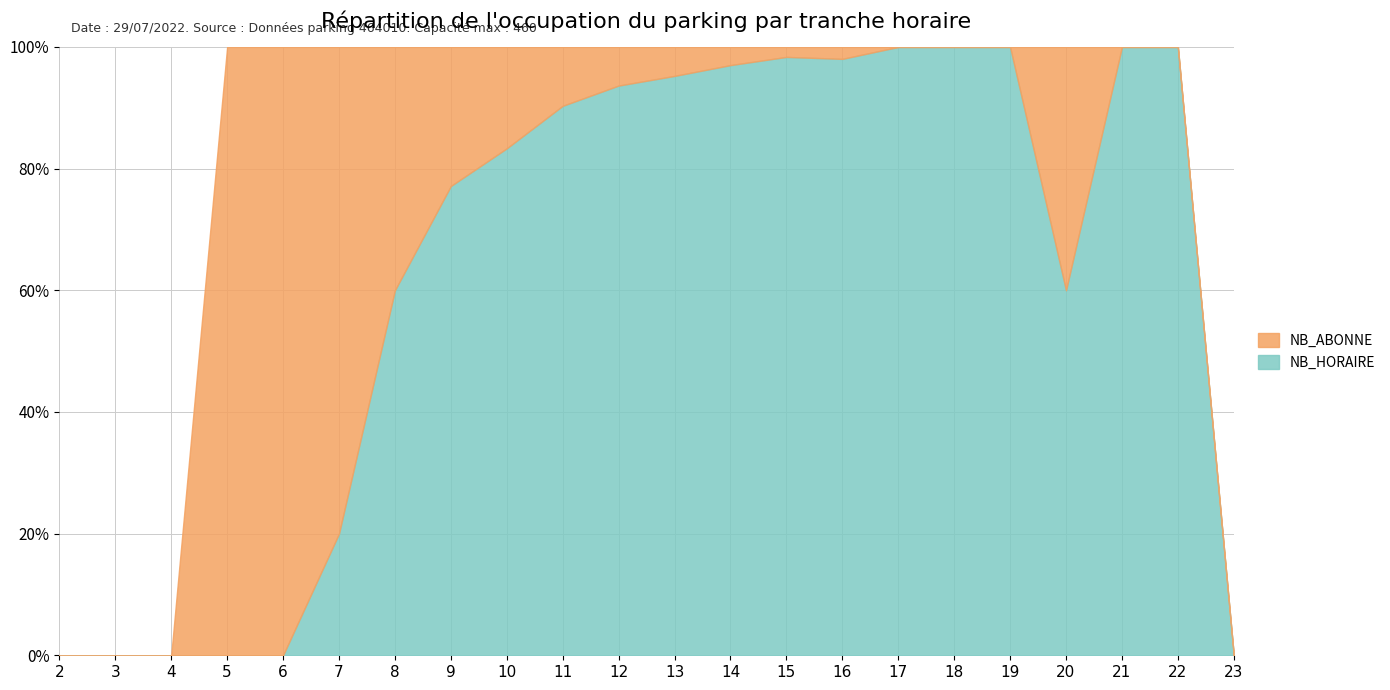

Where is the first local maximum for NB_ABONNE?

10